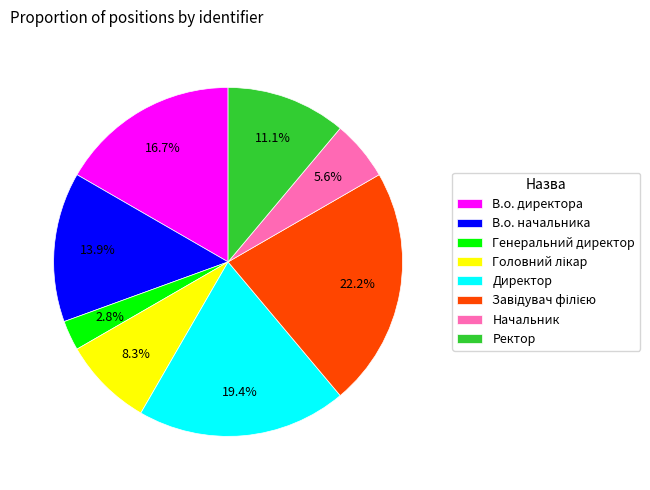

How many slices are in this pie chart?

8